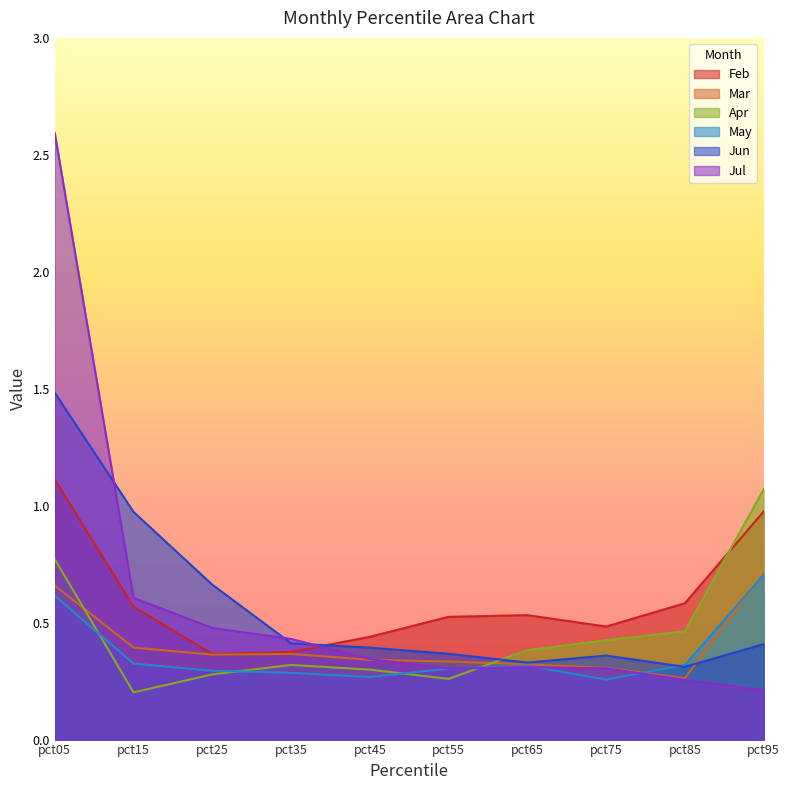

What are all the series names shown in the legend?

Feb, Mar, Apr, May, Jun, Jul